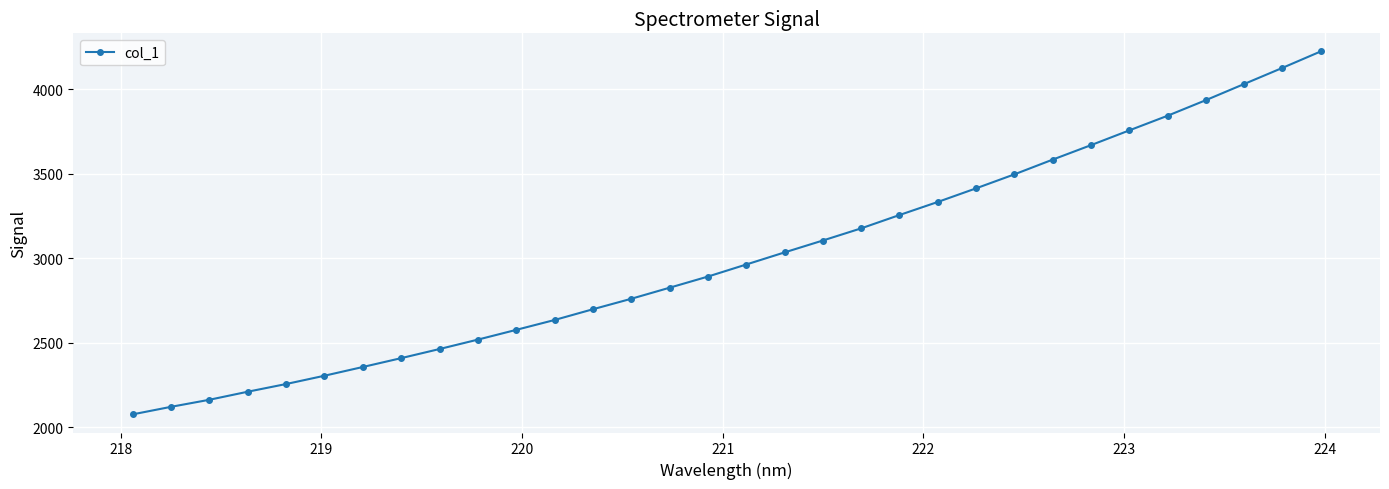

What is the smallest value displayed?

2076.3